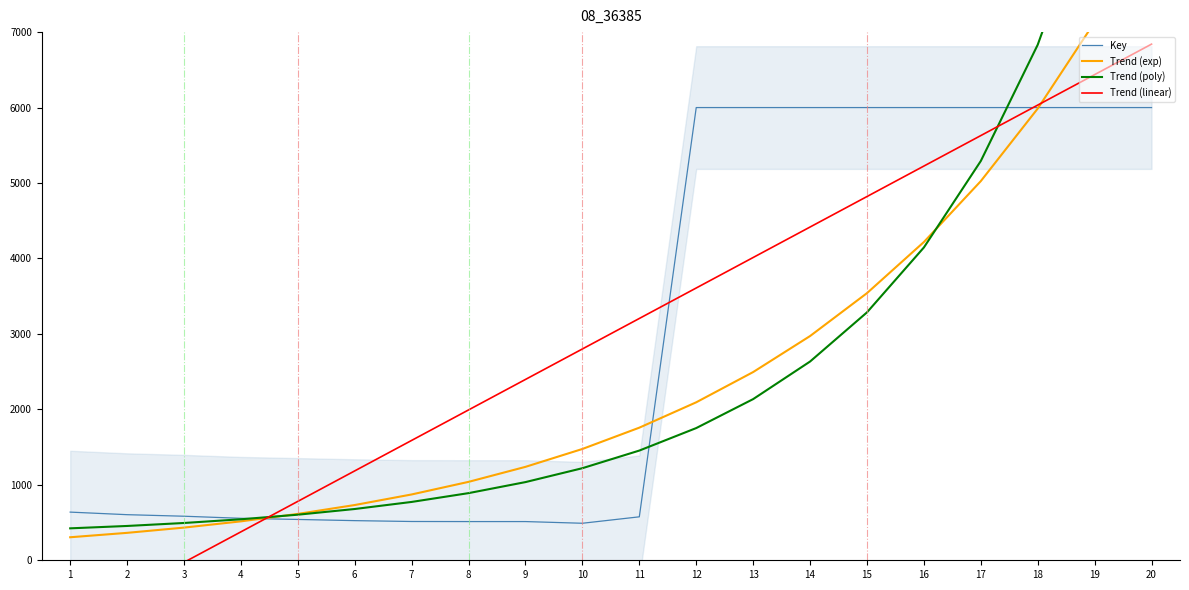

What value does the Trend (poly) series have at 4?

543.3